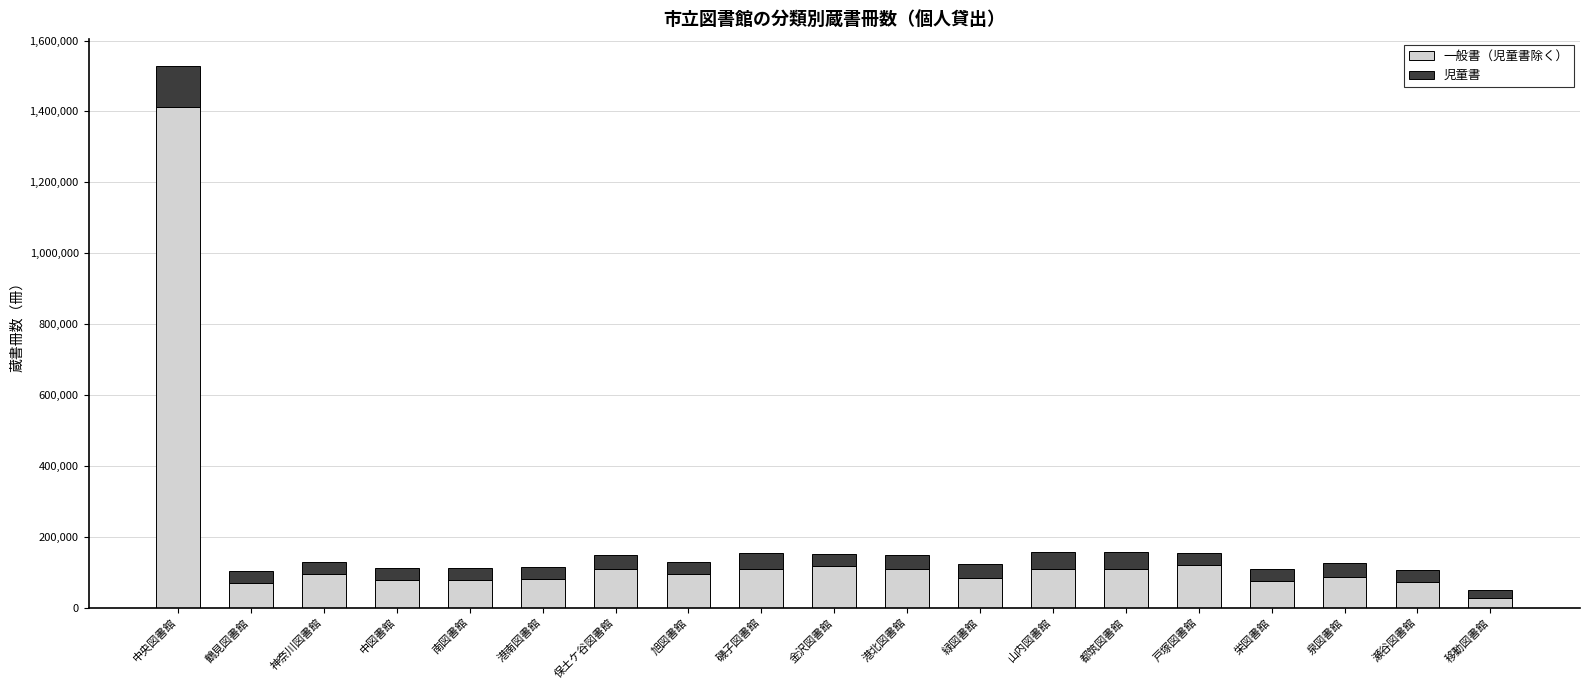

At which category is the sum across all series the highest?

中央図書館